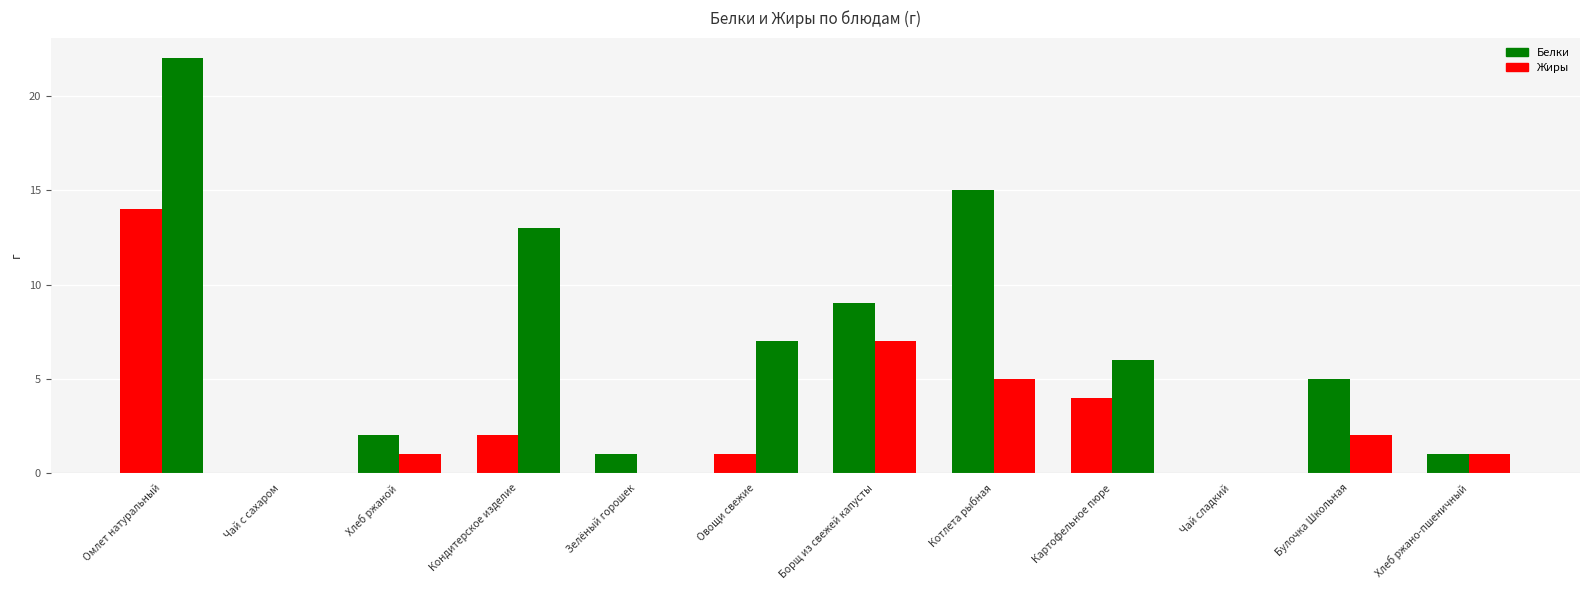

How many series are shown in this chart?

2